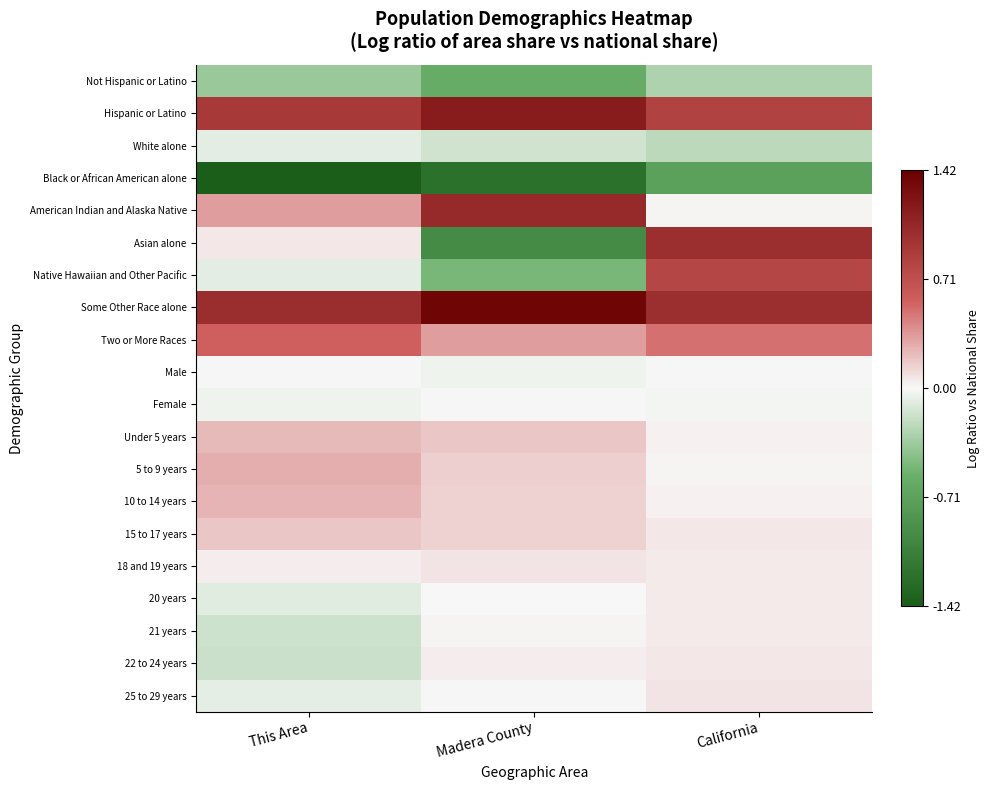

How many categories are shown in the chart?

3